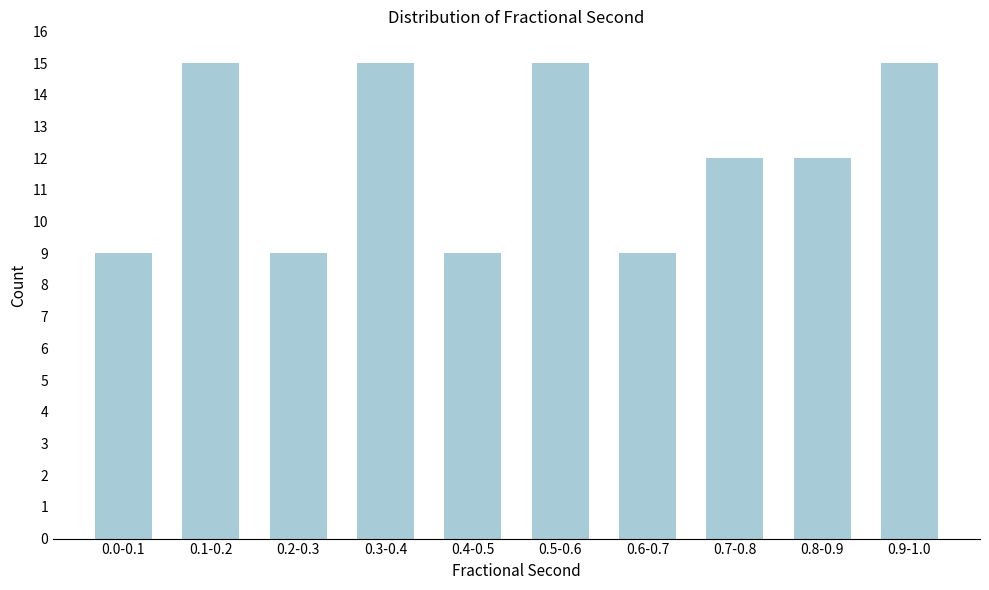

Reading left to right, what are all the values shown in this chart?

0.0-0.1=9	0.1-0.2=15	0.2-0.3=9	0.3-0.4=15	0.4-0.5=9	0.5-0.6=15	0.6-0.7=9	0.7-0.8=12	0.8-0.9=12	0.9-1.0=15